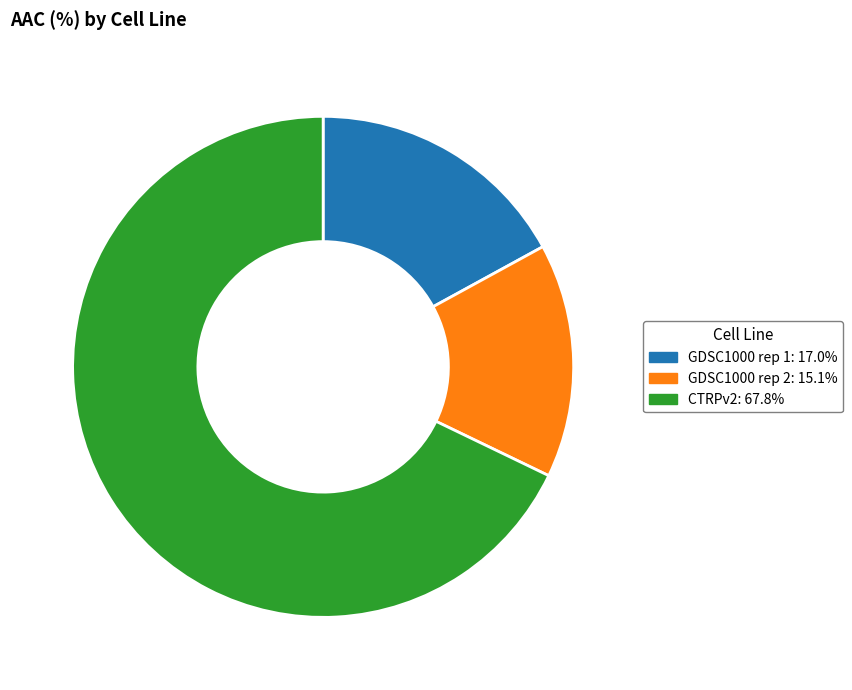

How many slices are in this pie chart?

3